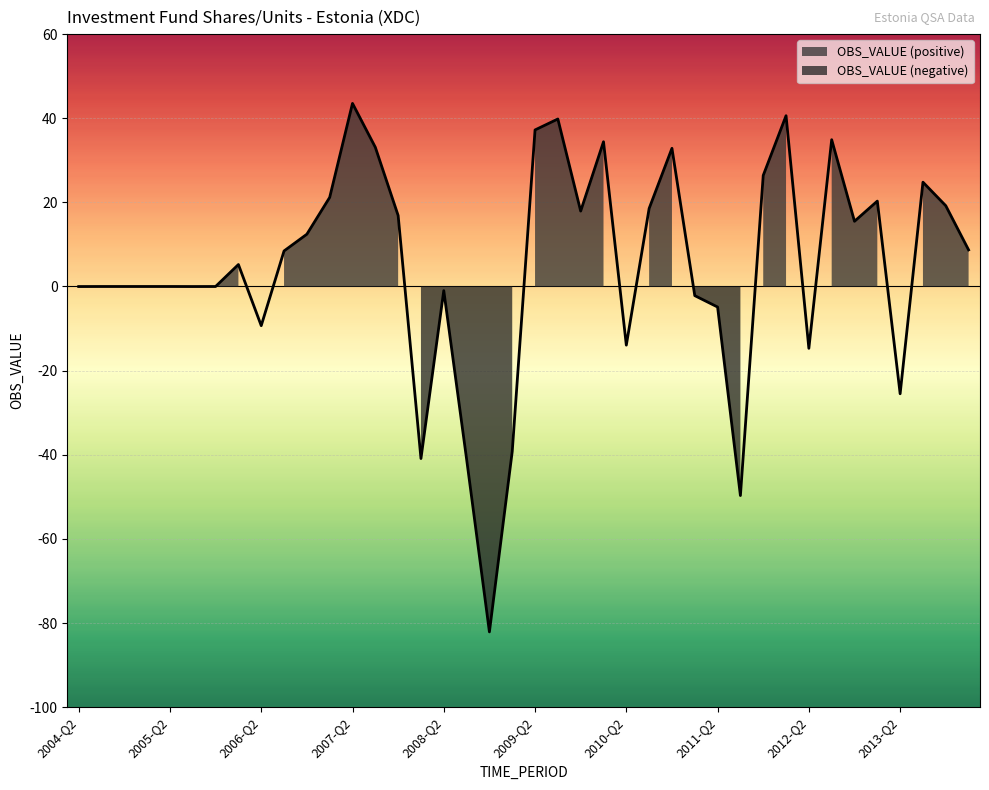

How many positive values are there?

21